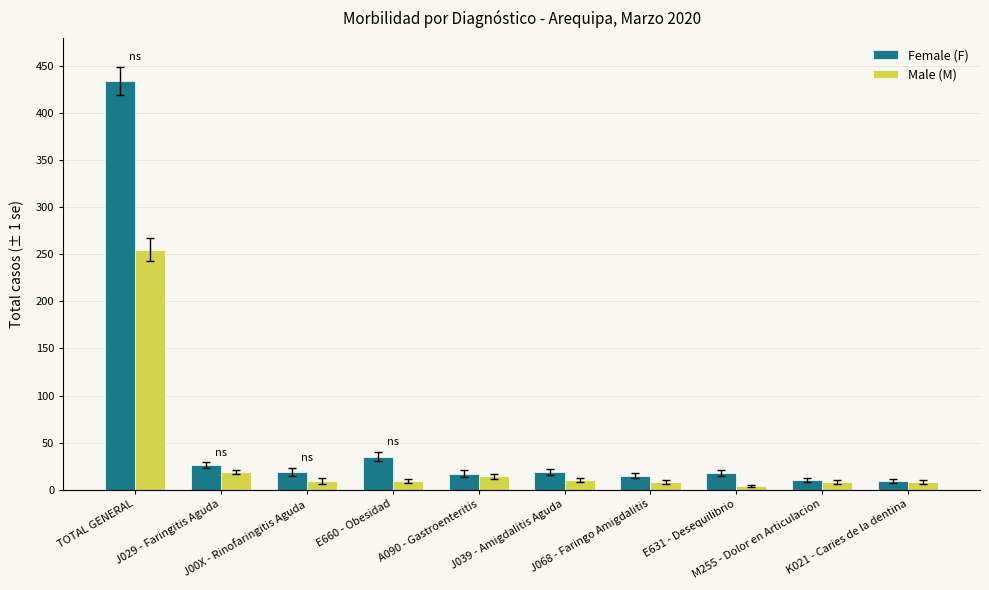

What are all the series names shown in the legend?

Female (F), Male (M)